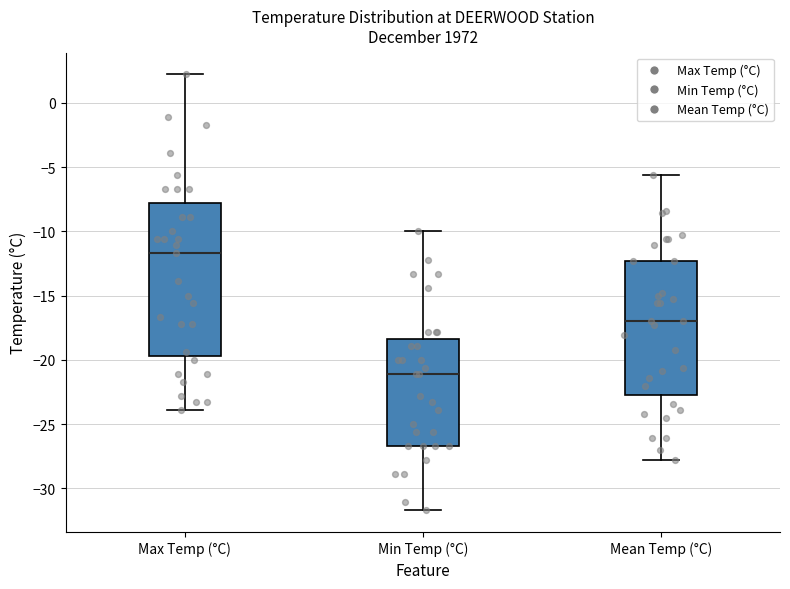

Which box is the tallest, from its lower edge to its upper edge?

Max Temp (°C)